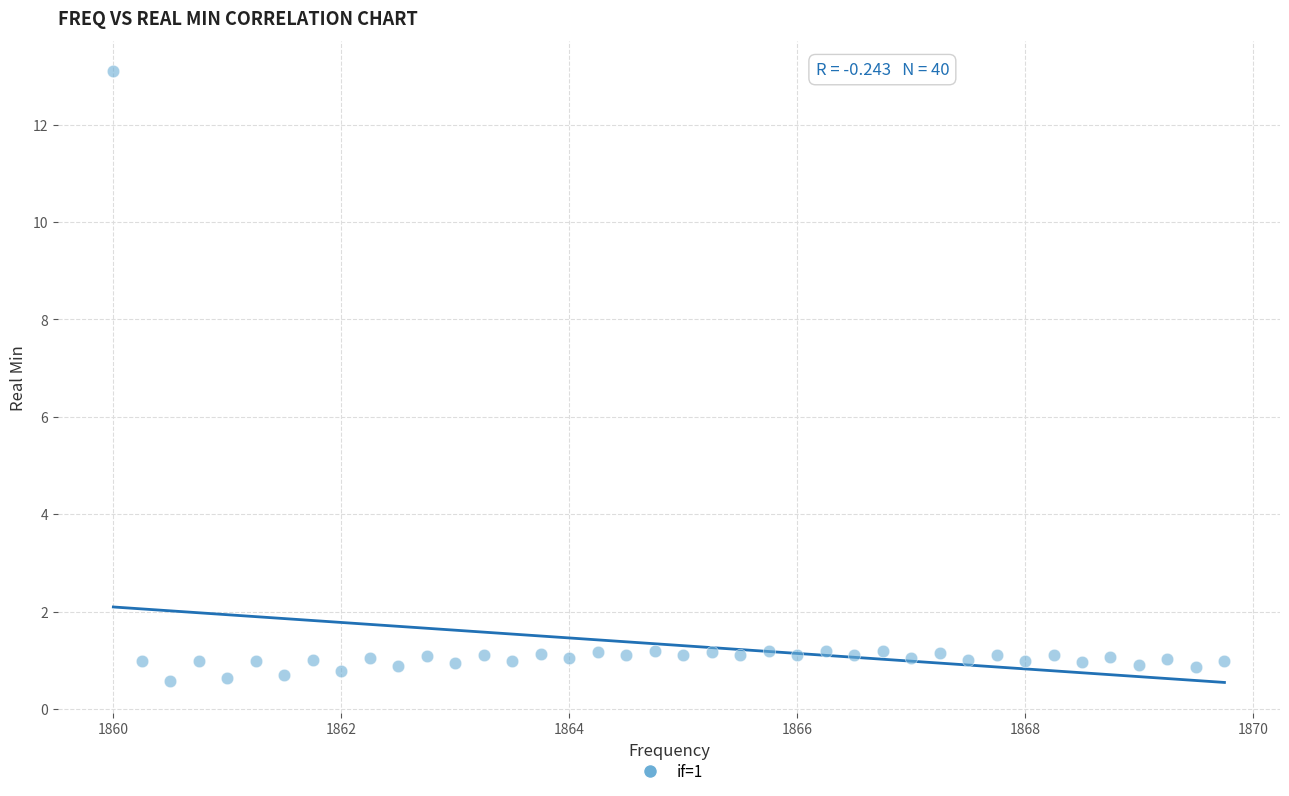

What is the range of Y values (max minus min)?

12.5